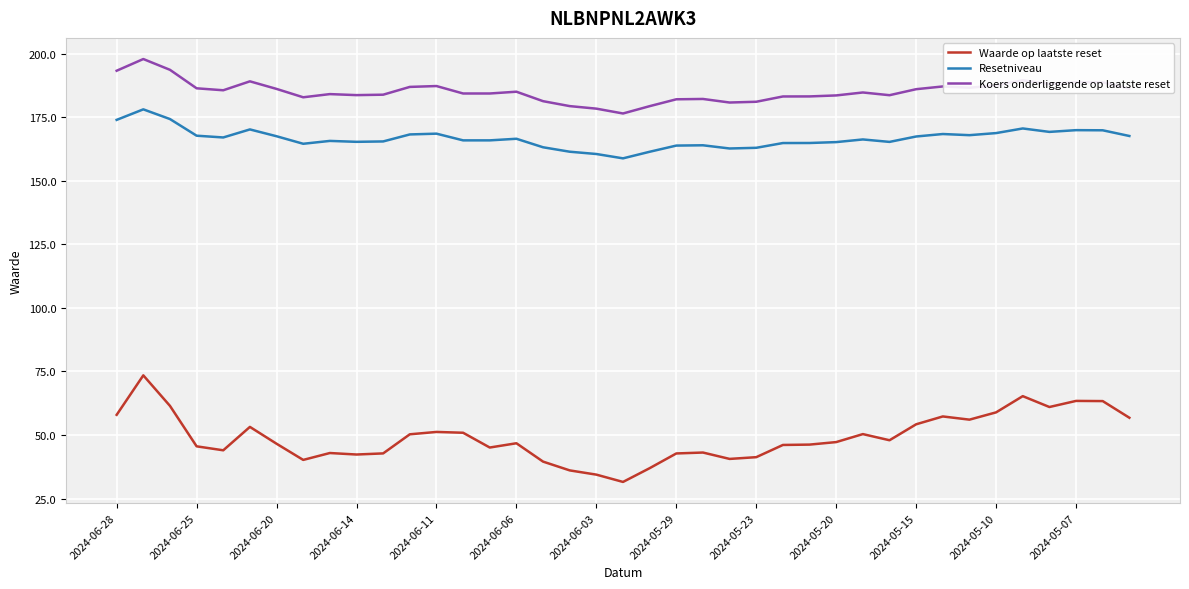

Which series has the largest total across all categories?

Koers onderliggende op laatste reset